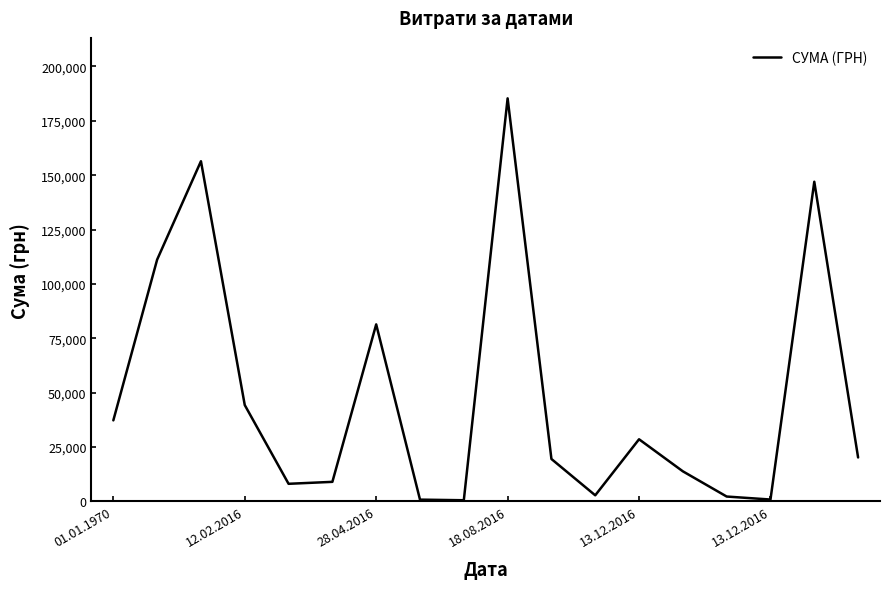

How many interior local valleys (lower than both neighbors) does the data have?

4